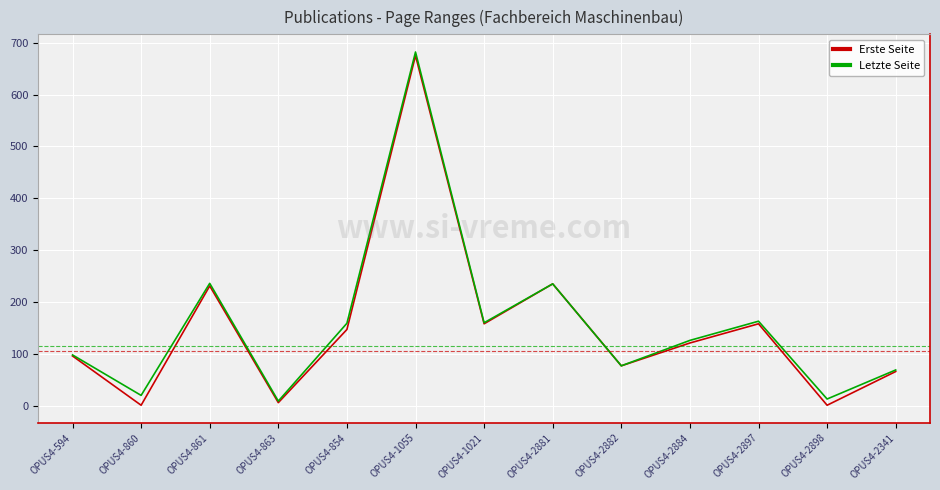

Is this an area chart (filled region under the line)?

No